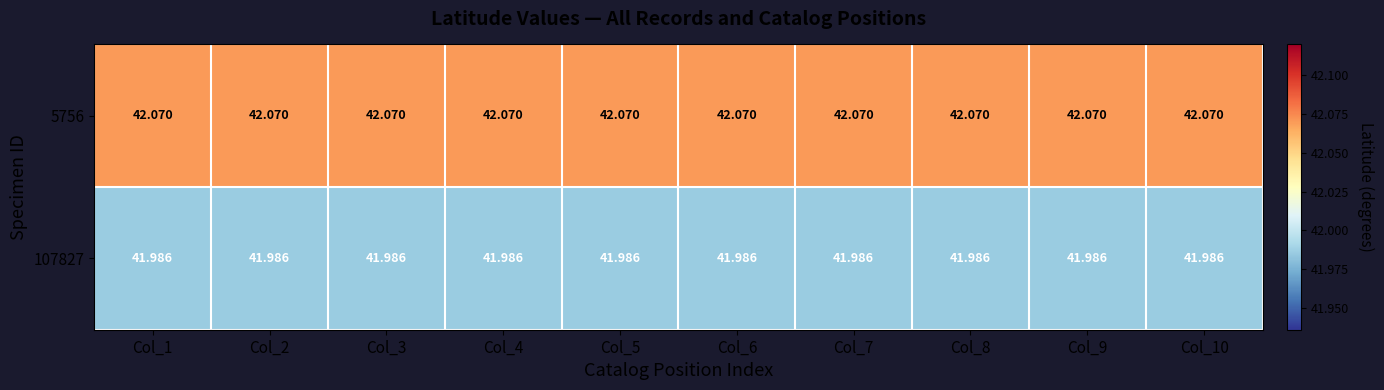

Is the value of 107827 at Col_7 greater than the value of 5756 at Col_1?

No